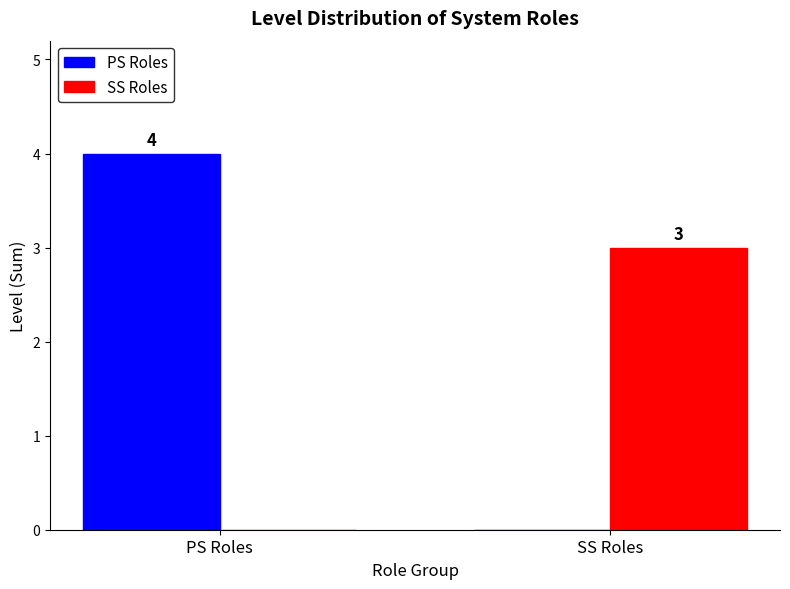

How many groups of bars are there?

2